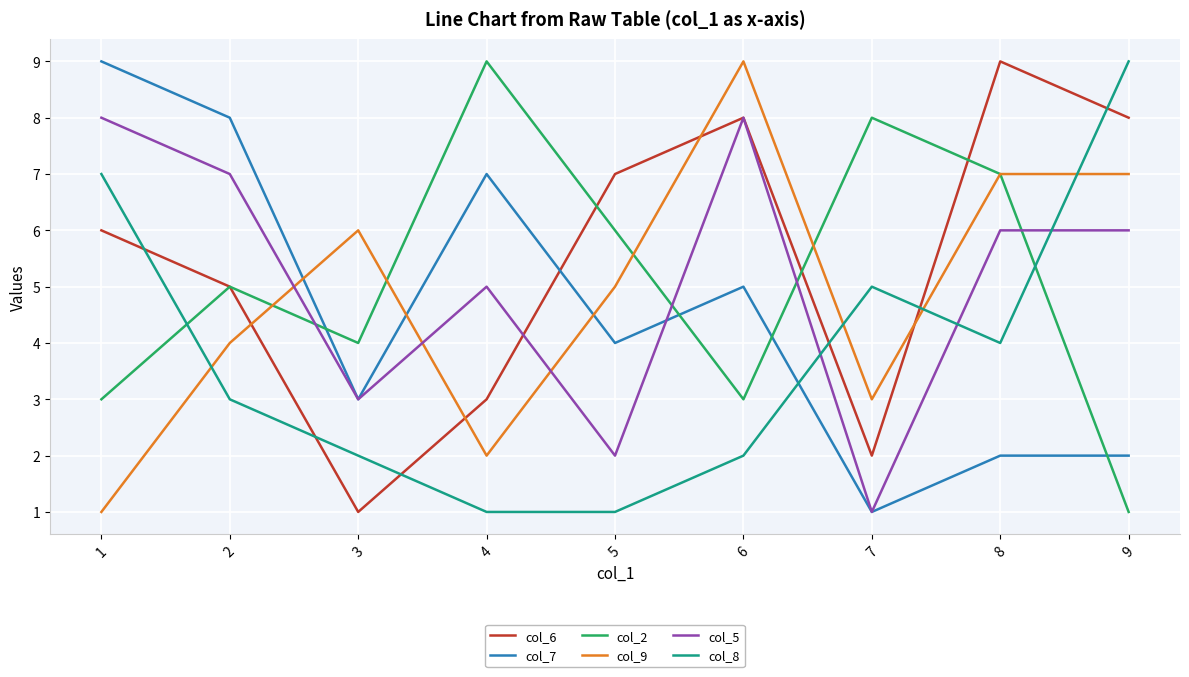

Where do col_9 and col_8 first cross each other?

1 and 2